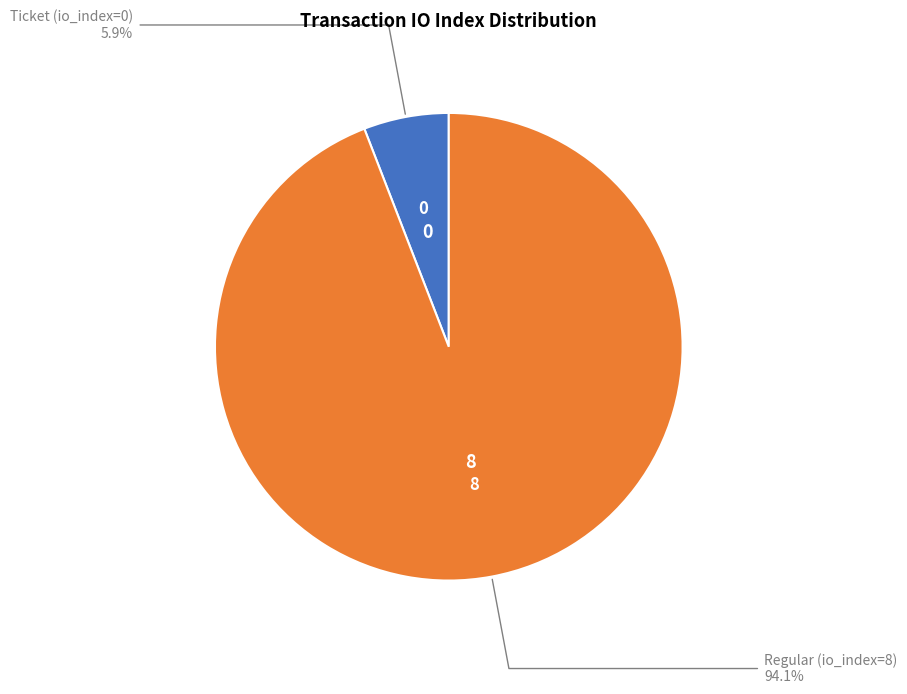

Is there any slice that represents more than half of the pie?

Yes